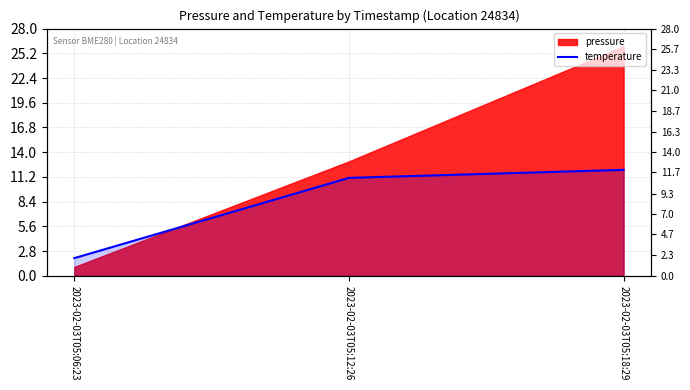

What is the label of the 2nd point from the right?

2023-02-03T05:12:26